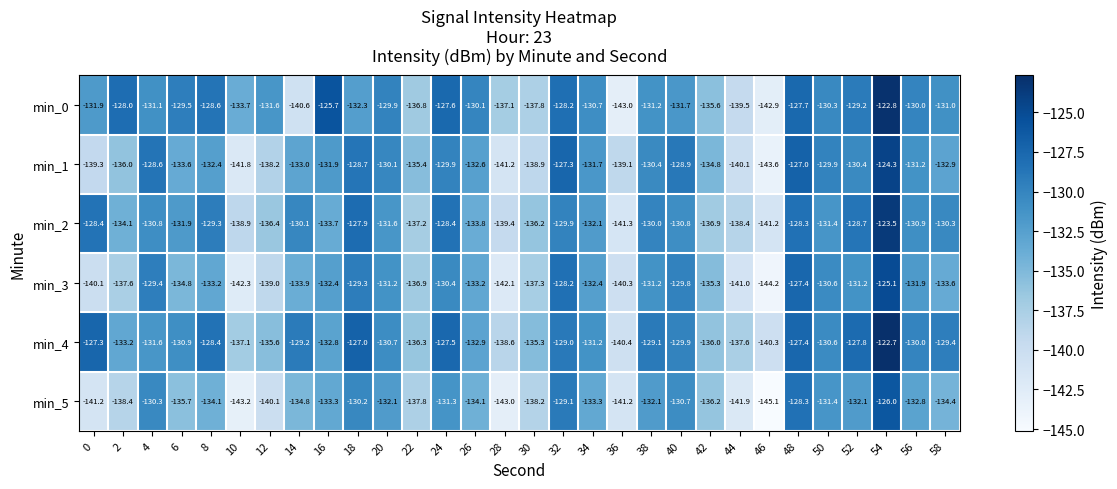

True or false: min_0 has a value of -128.2 at 32.

True